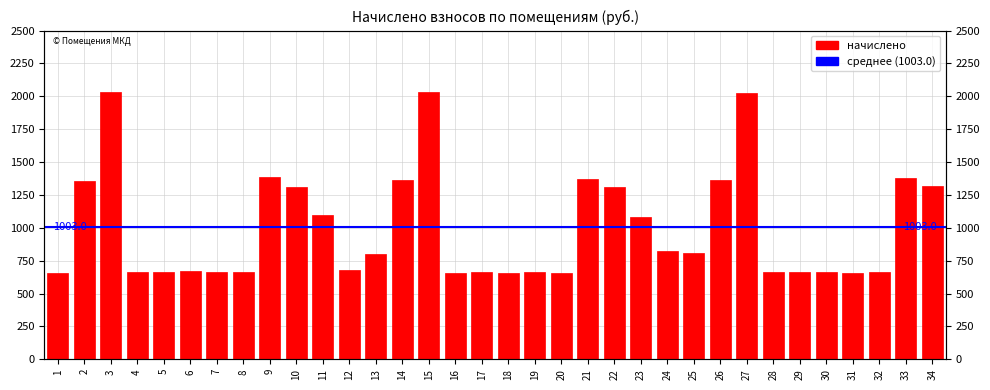

What is the difference between the maximum and minimum values?

1373.8